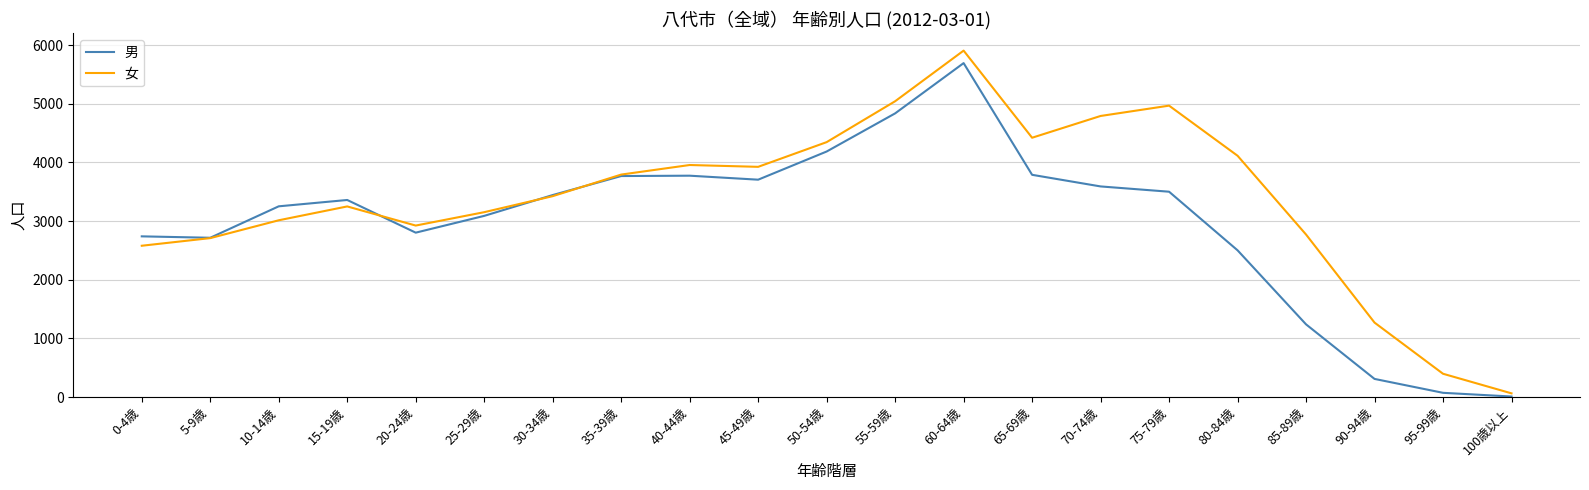

The value of 男 at 15-19歳 is 5563. True or false?

False